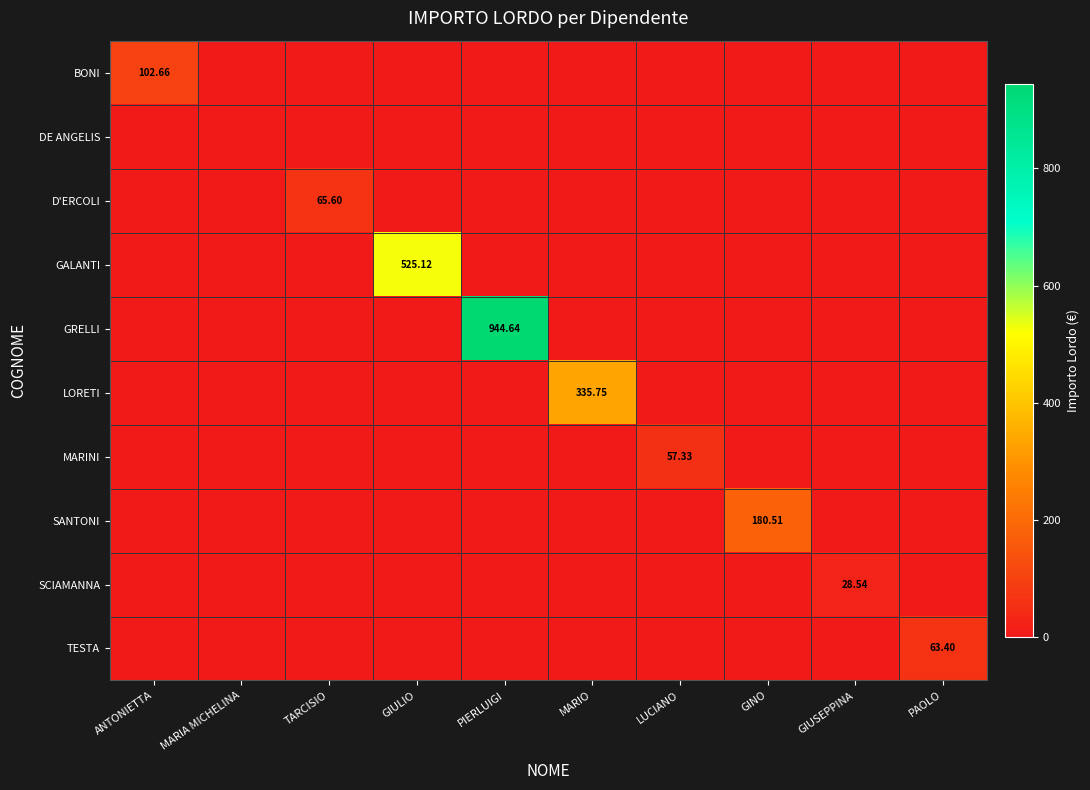

Is the value of DE ANGELIS at ANTONIETTA greater than the value of GALANTI at PIERLUIGI?

No